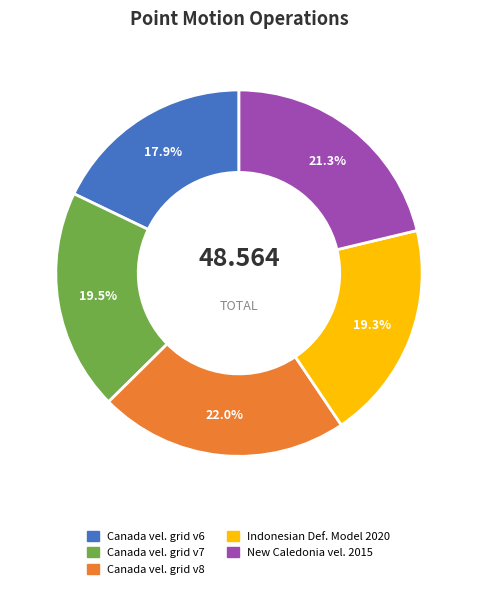

Is there a majority slice in this chart?

No